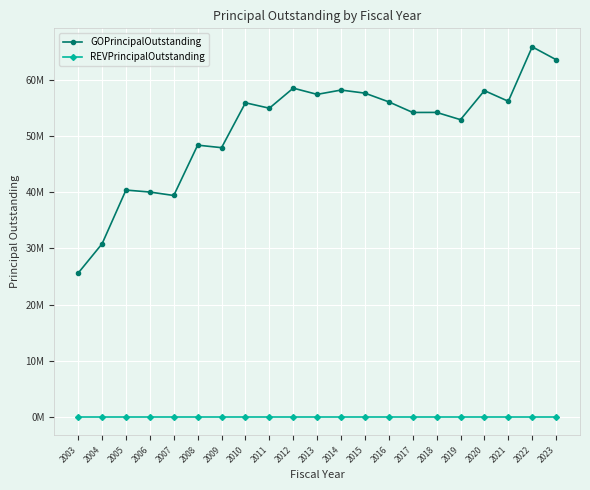

True or false: REVPrincipalOutstanding and GOPrincipalOutstanding cross at least once.

False